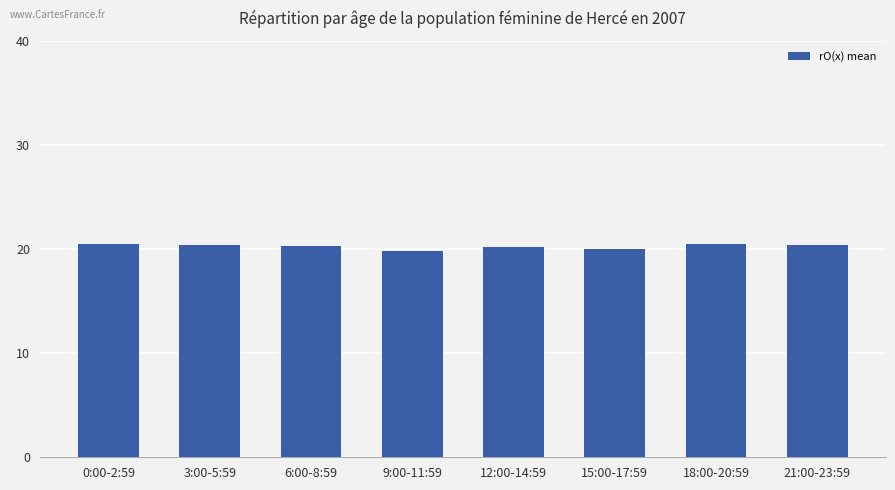

What is the greatest value displayed?

20.5